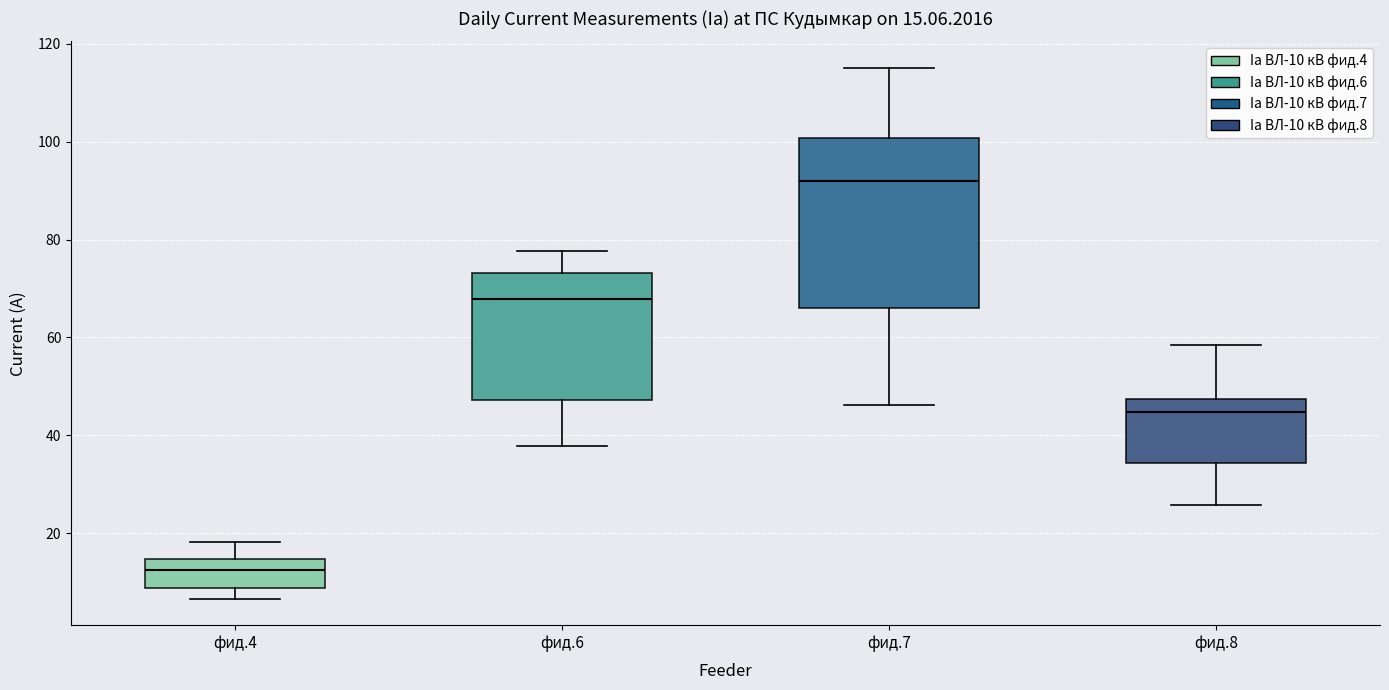

Which box's median line is the highest?

фид.7